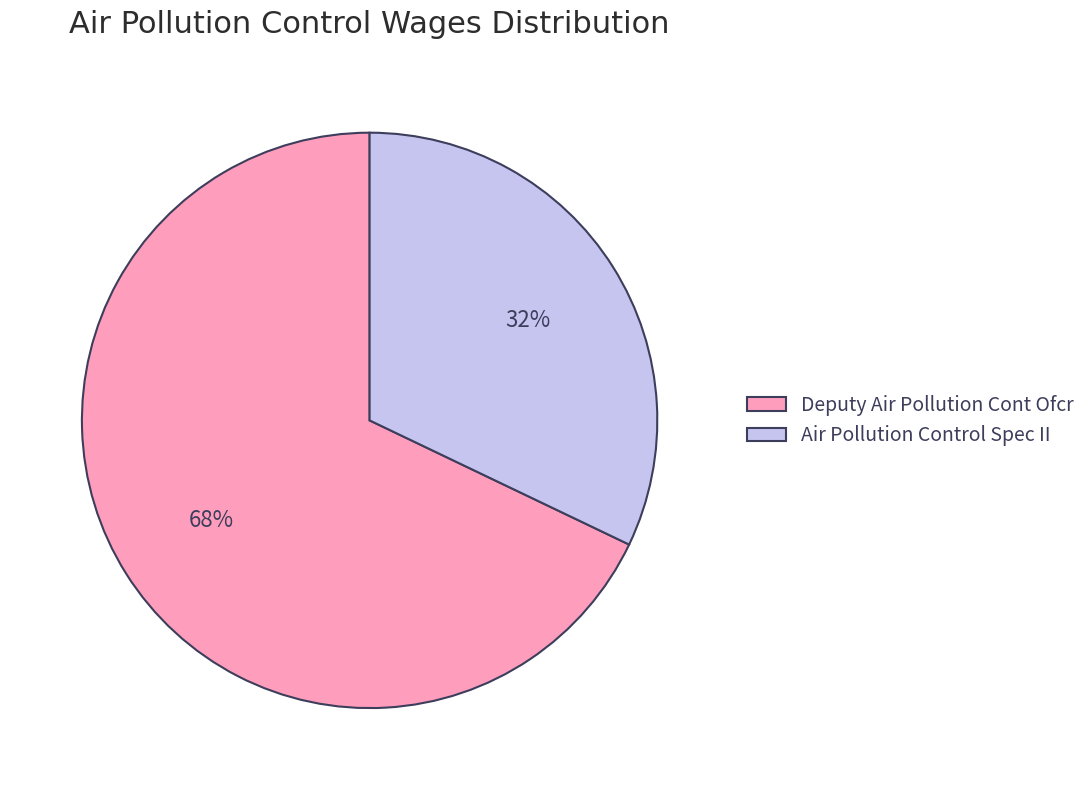

Combined, do Air Pollution Control Spec II and Deputy Air Pollution Cont Ofcr account for over 50%?

Yes